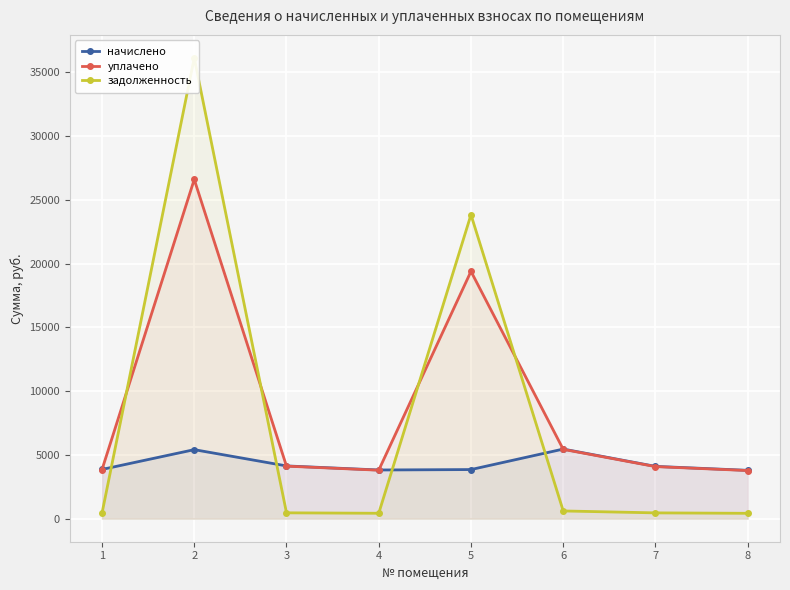

Reading left to right, list all the values displayed in this chart.

начислено: 3859.8	5411.2	4135.9	3817.3	3850.6	5457.3	4099.9	3789.6
уплачено: 3843.5	26592.7	4118.5	3801.2	19387.2	5434.3	4082.6	3773.6
задолженность: 428.9	36118.0	459.6	424.1	23827.7	606.4	455.5	421.1